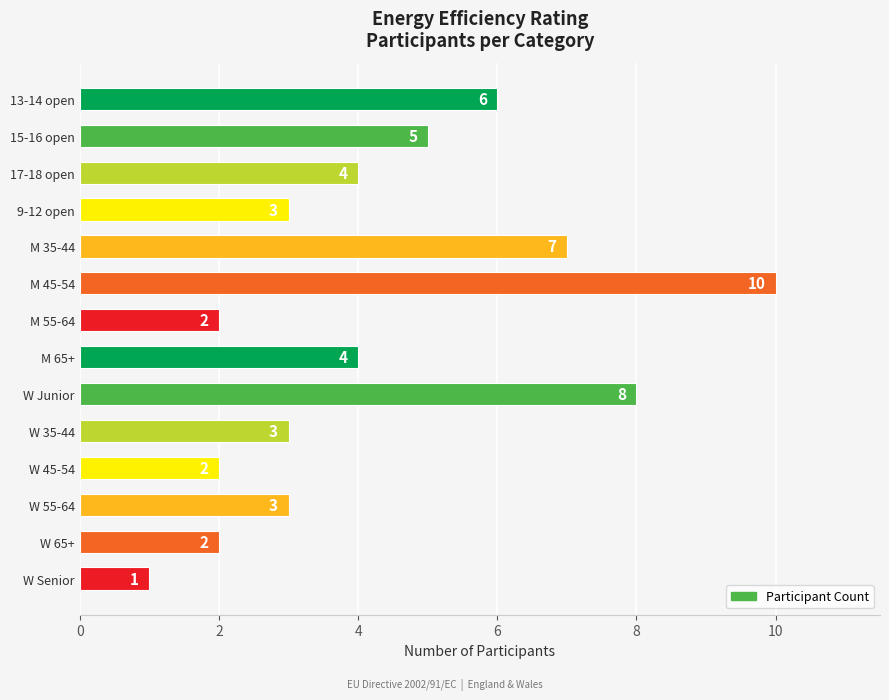

What is the change in value from 17-18 open to W Junior?

+4